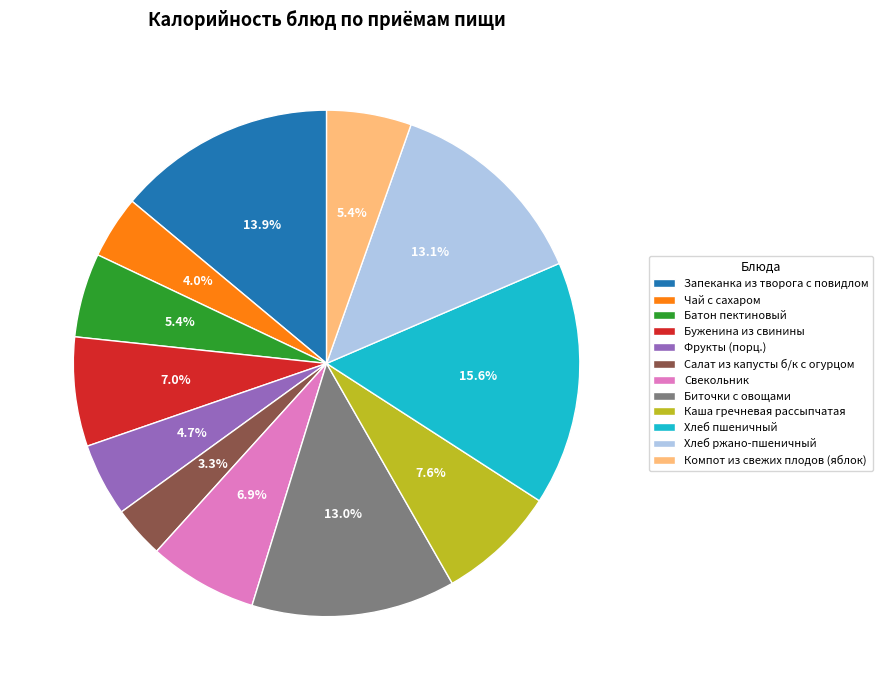

To the nearest percent, what percentage of the pie is Батон пектиновый?

5%